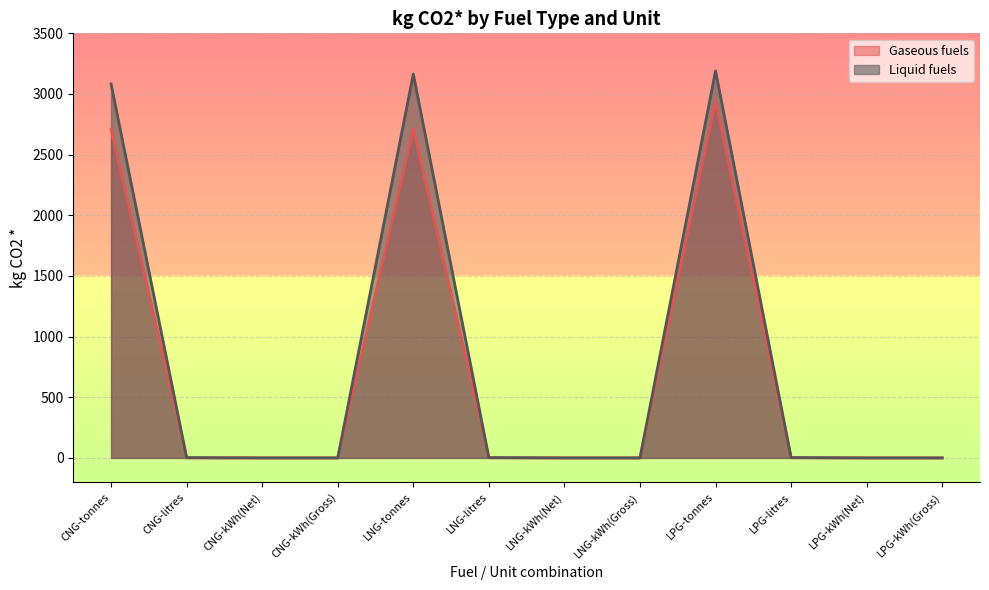

What is the average value of the Gaseous fuels series?

696.8